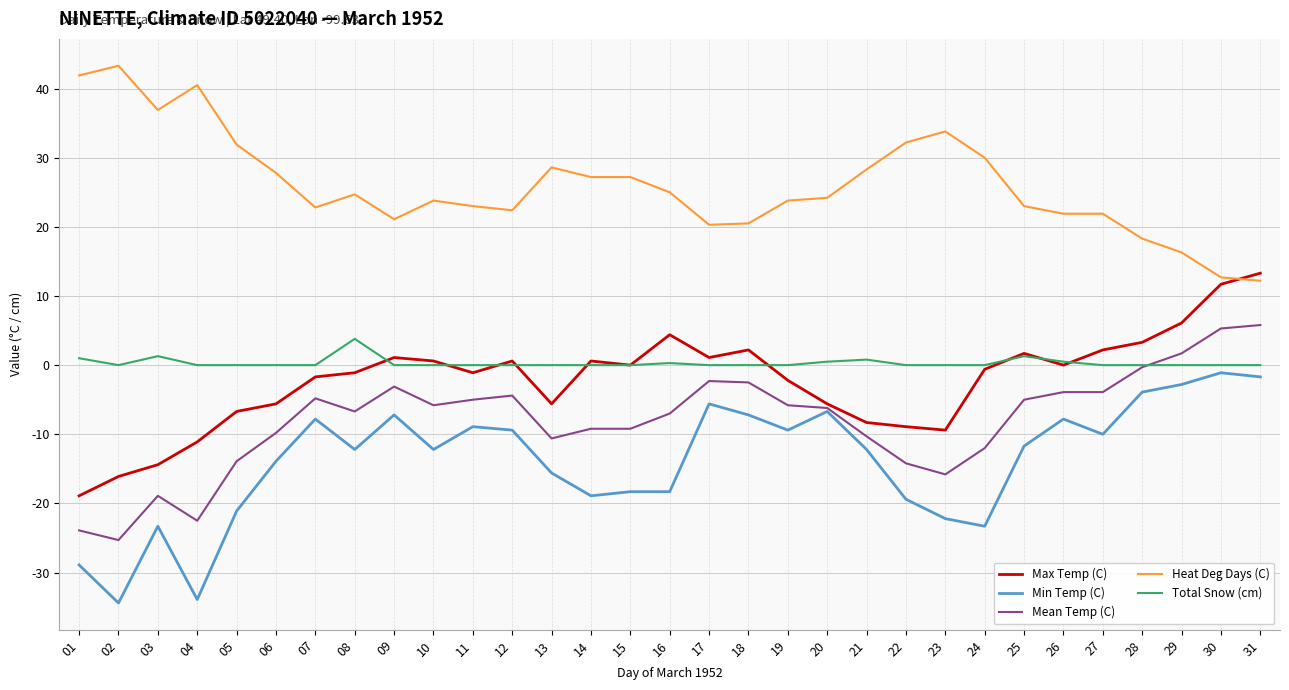

What is the difference between the second highest and minimum values in the Min Temp (C) series?

32.7